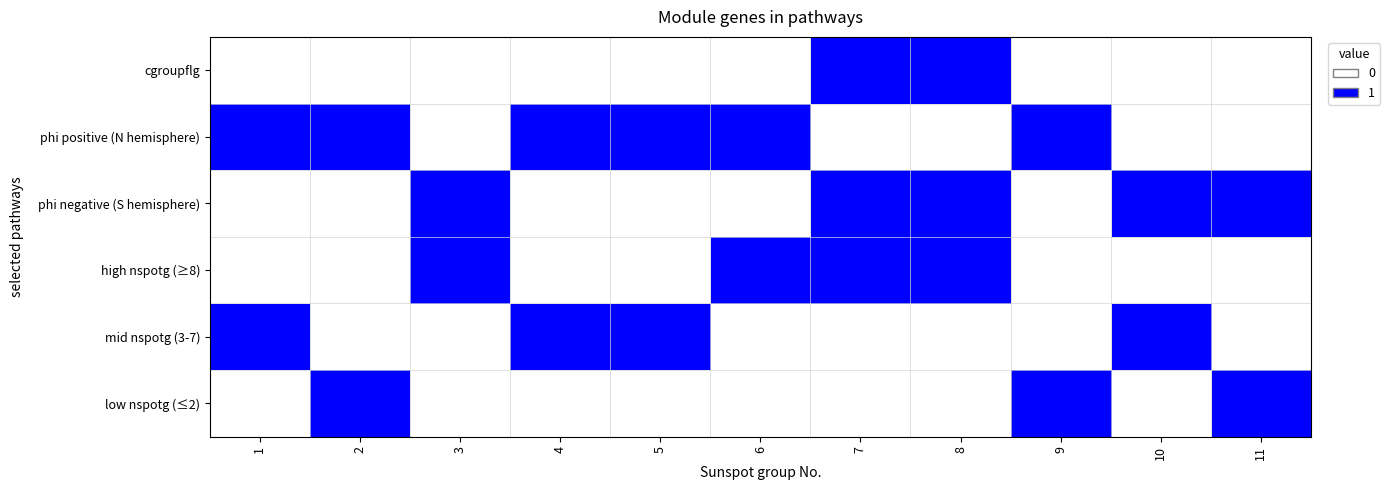

At how many categories does at least one series exceed 0?

11